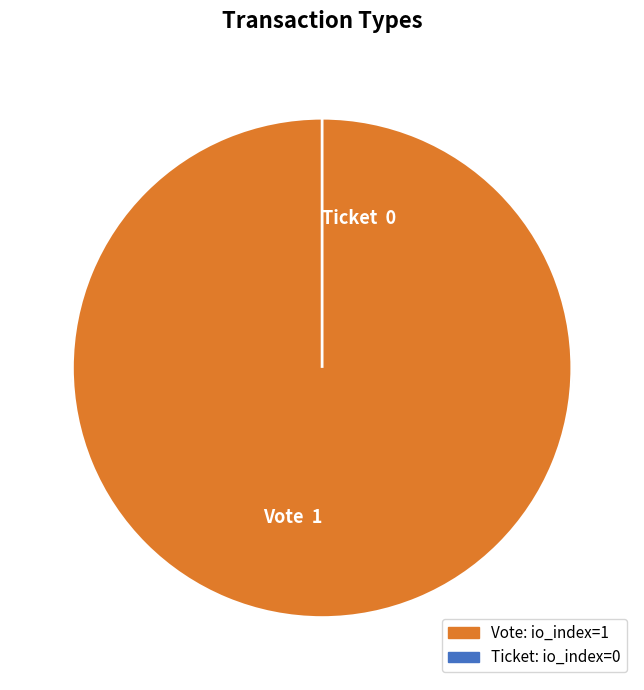

Count the number of slices in the pie.

2